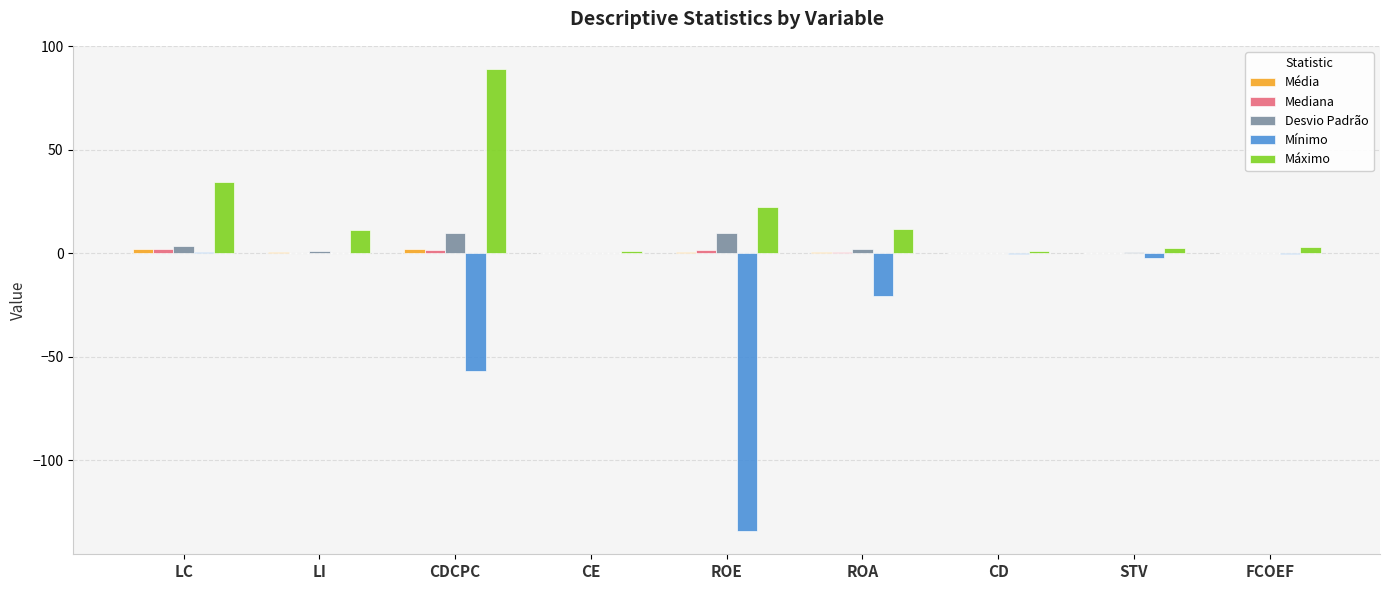

Which series has the largest total across all categories?

Máximo